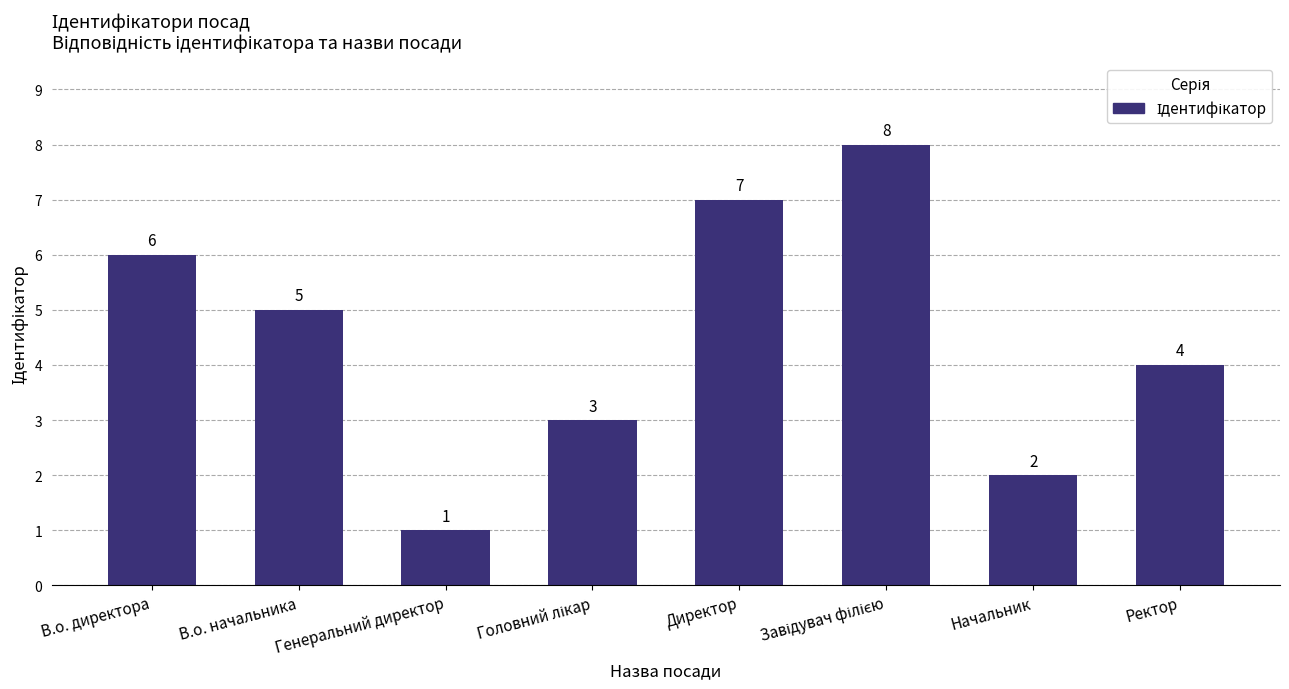

Where does the data first go above 5?

В.о. директора